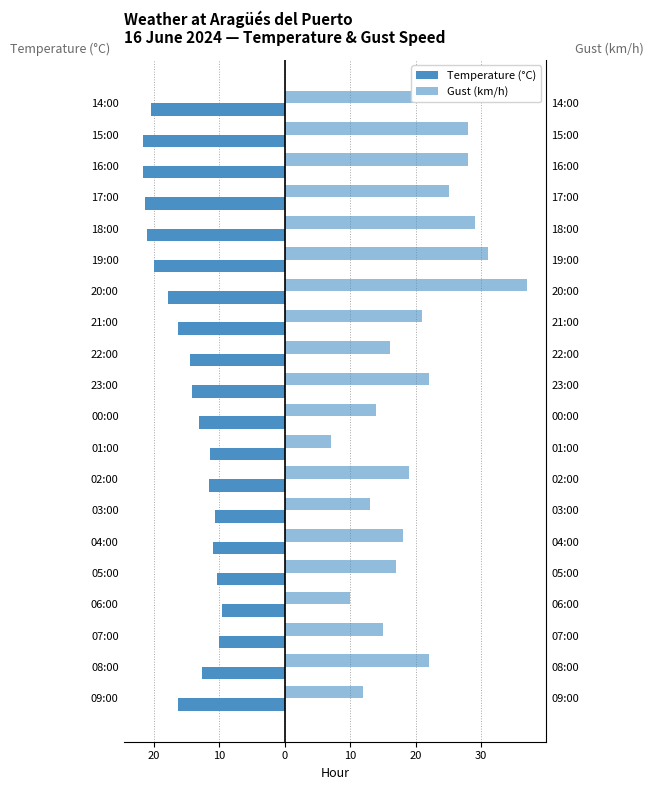

How many bars are there in total?

40